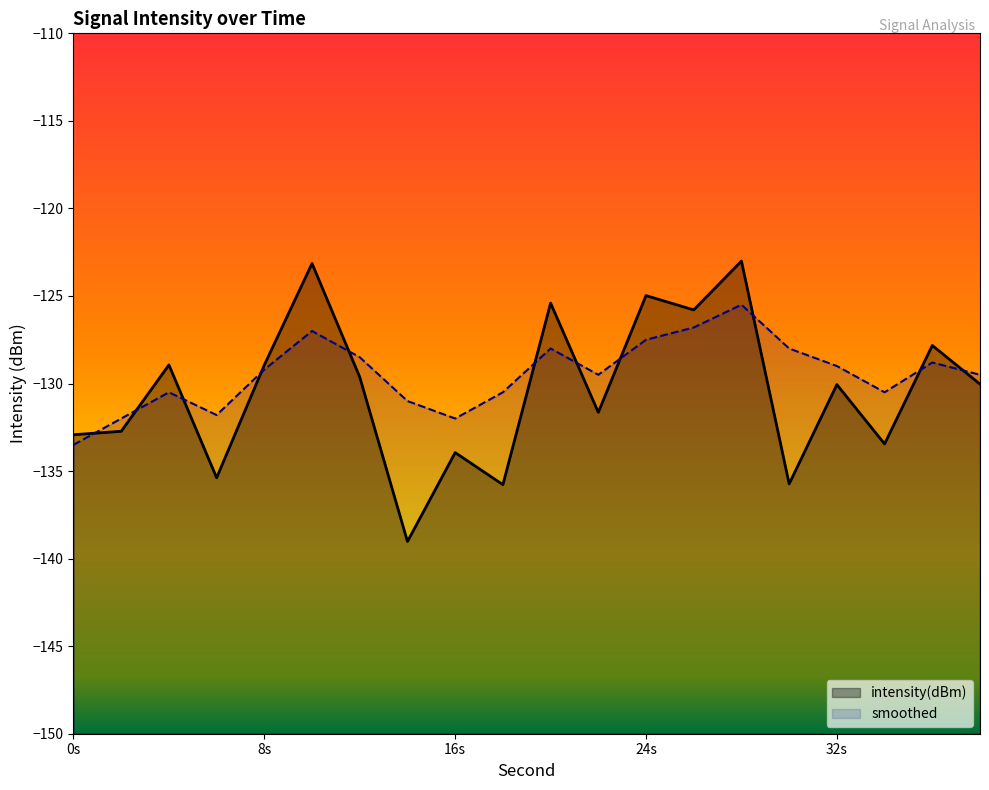

True or false: smoothed has more than 1 points higher than both neighbors.

True